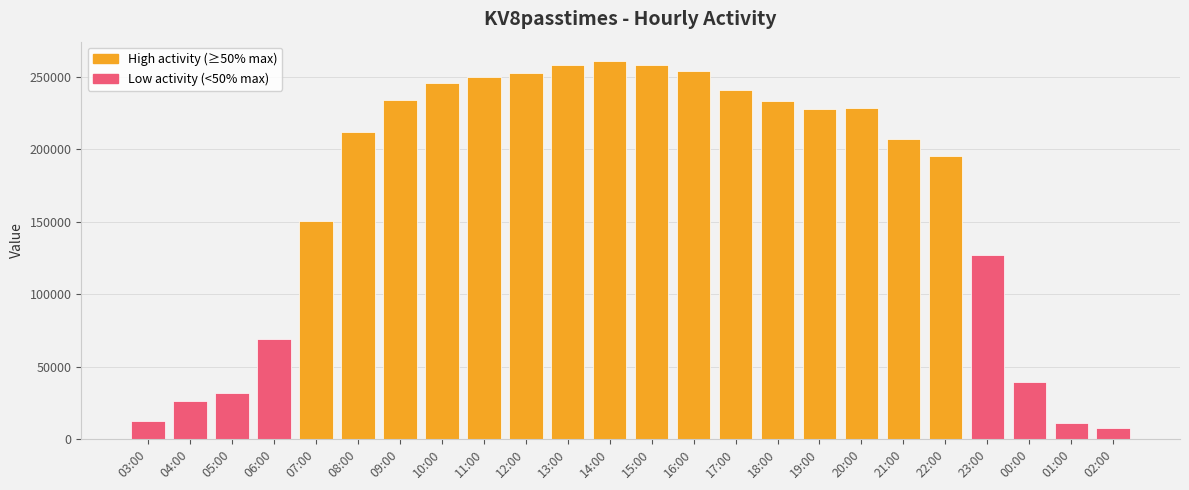

The value at 09:00 is 234195. True or false?

True